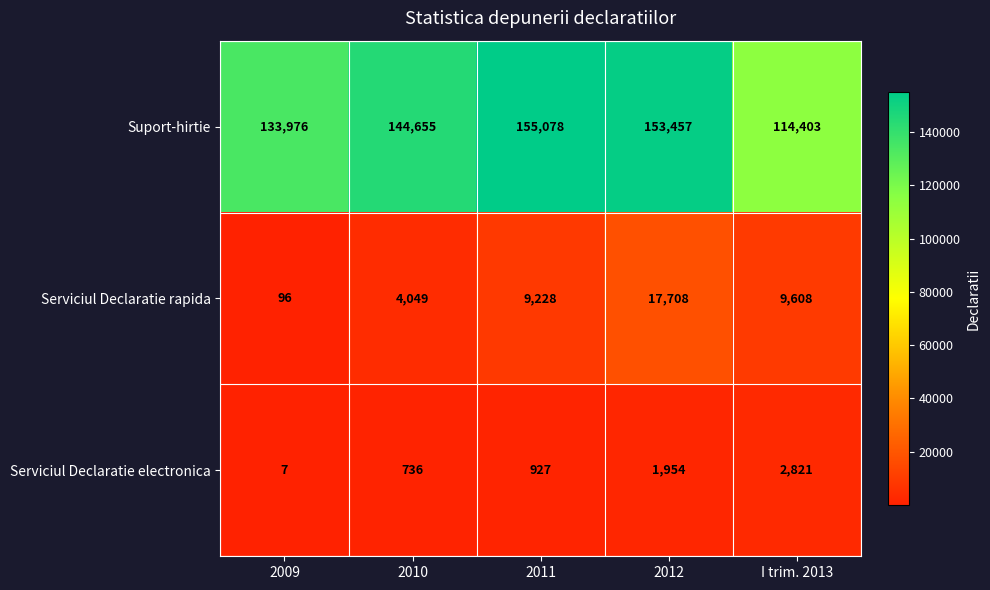

True or false: Serviciul Declaratie electronica has a value of 1954 at 2012.

True